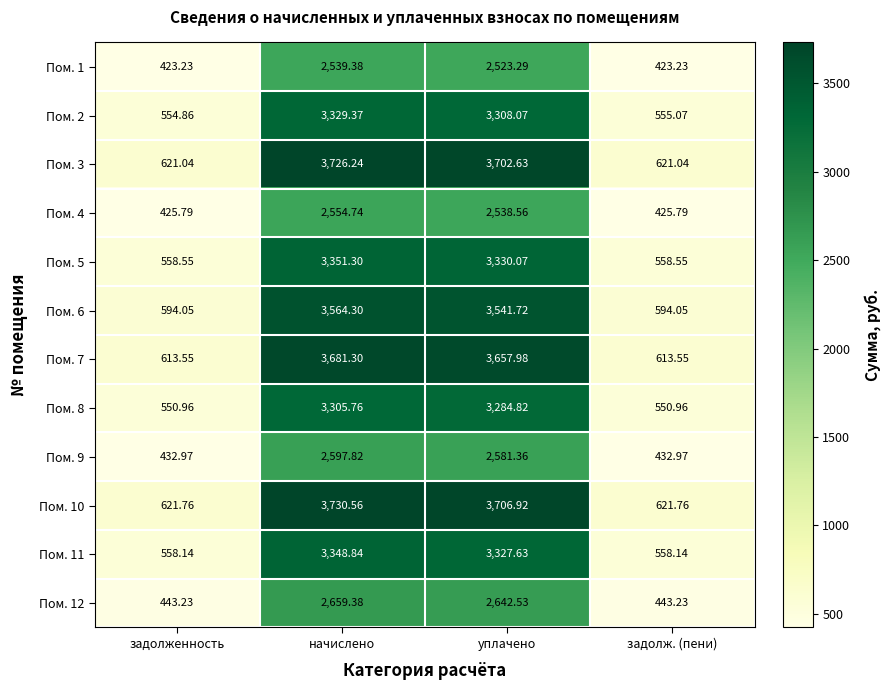

How many distinct data groups are displayed?

12